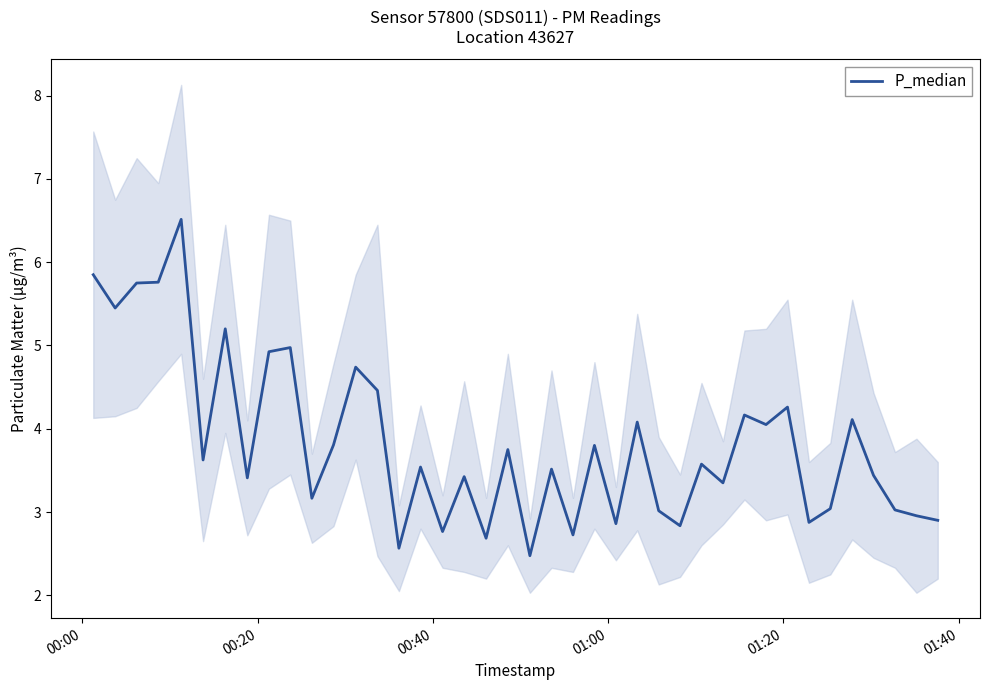

What is the maximum value for P_median?

6.5